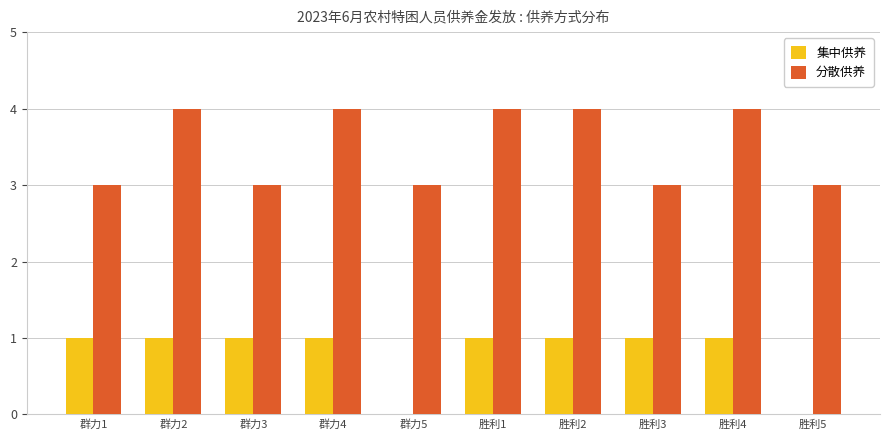

The 分散供养 series shows 2 at 胜利4. True or false?

False